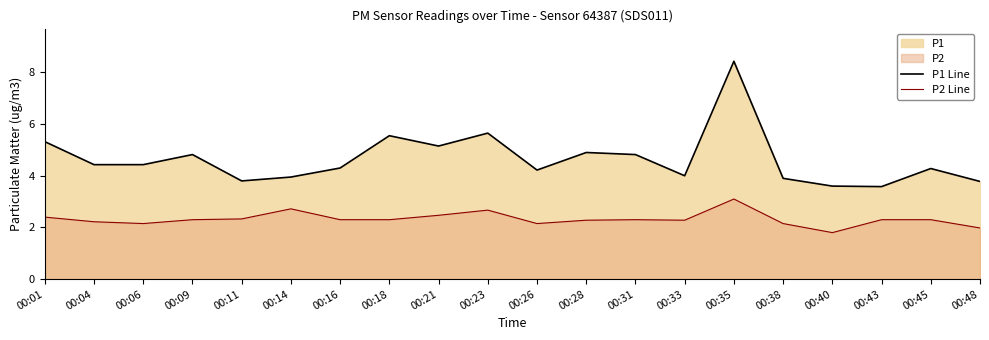

What is the value of the P1 Line point at the 4th from the left?

4.8